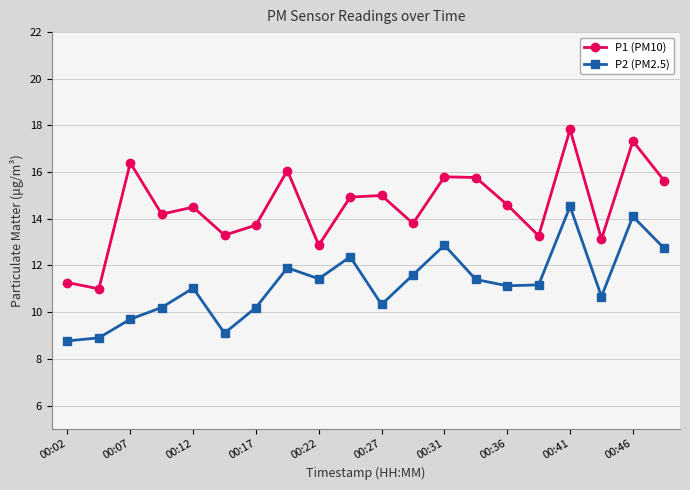

True or false: P1 (PM10) and P2 (PM2.5) cross at least once.

False